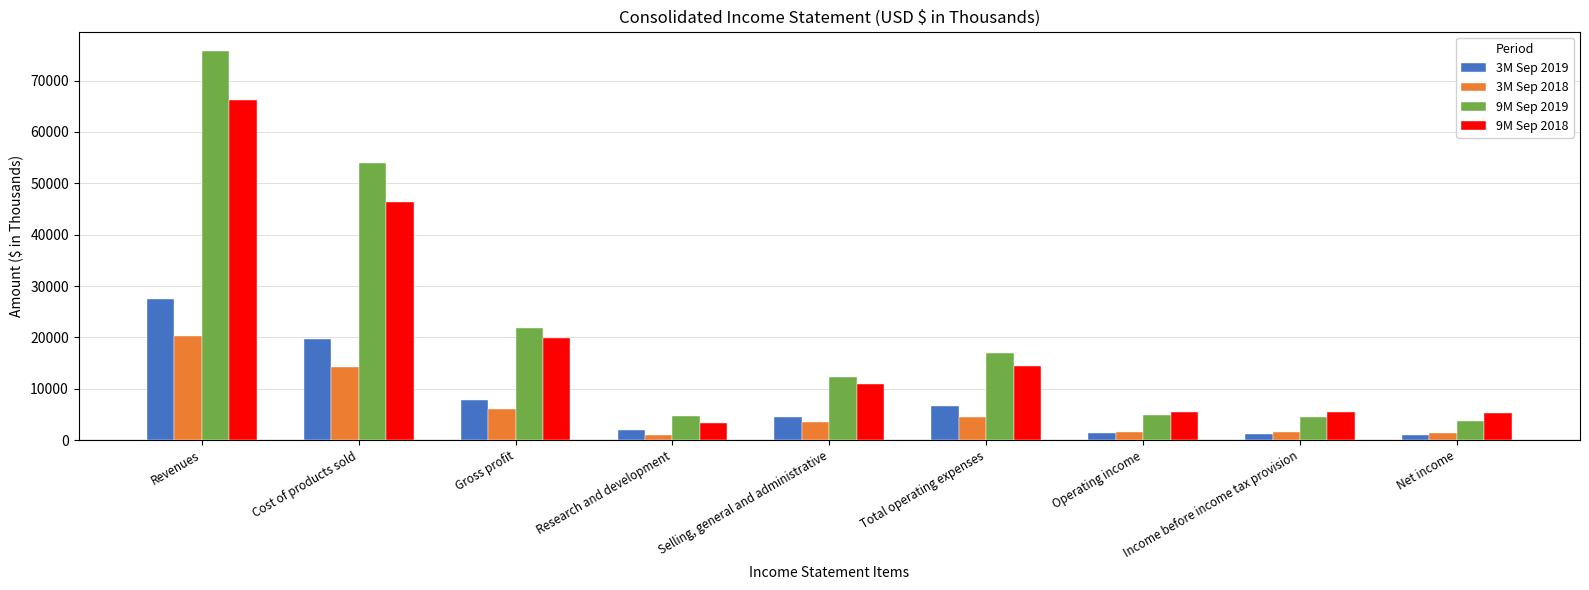

How many categories are shown in the chart?

9